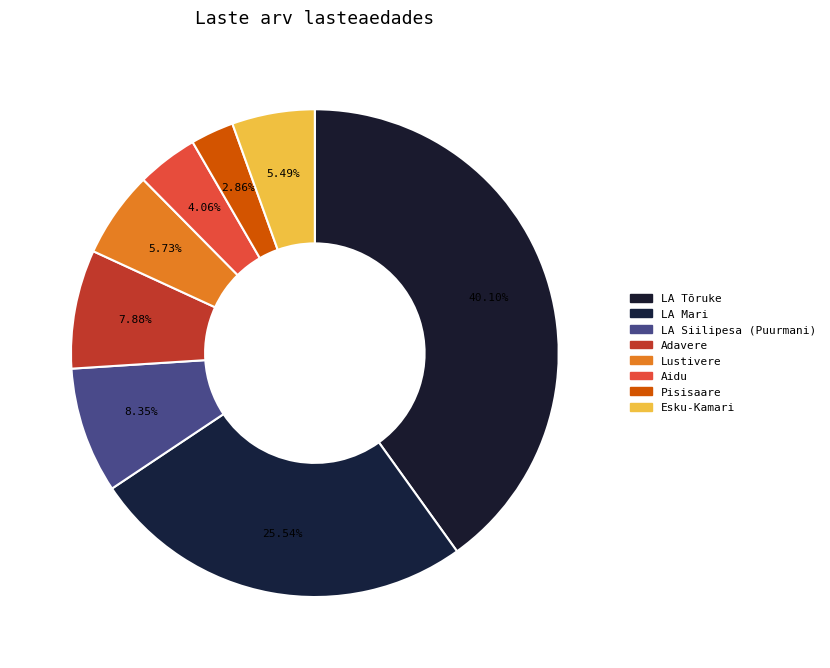

Count the number of slices in the pie.

8